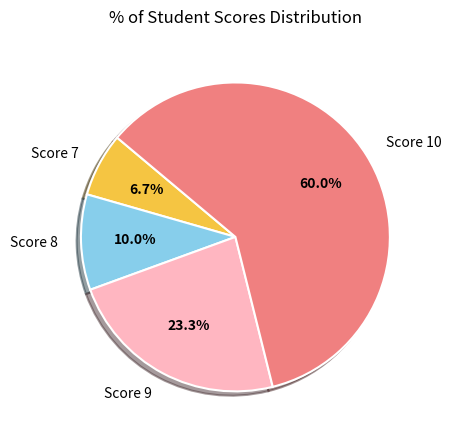

To the nearest percent, what portion does Score 7 represent?

7%